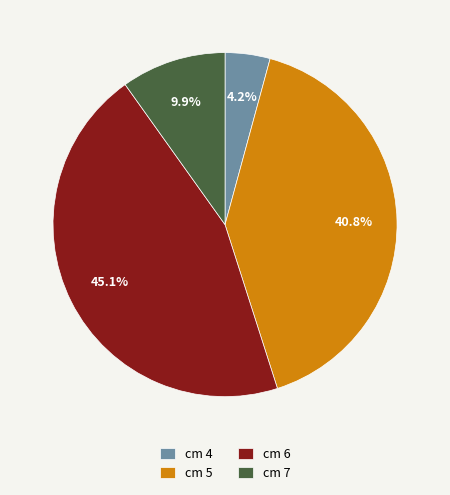

Do cm 5 and cm 7 together represent more than half of the pie?

Yes